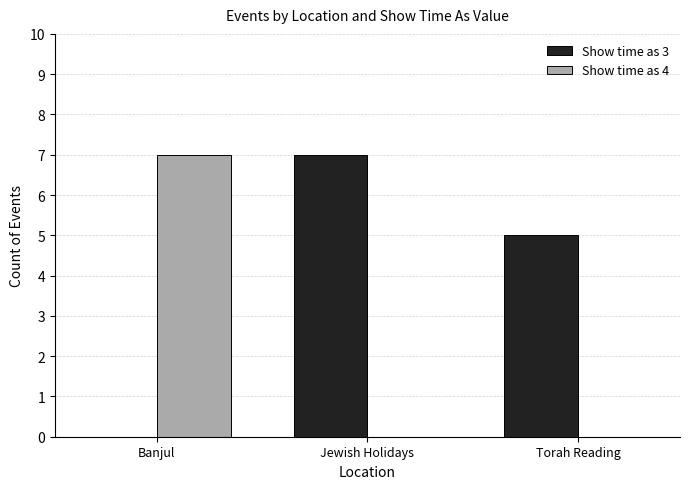

What is the highest value of the Show time as 3 series?

7